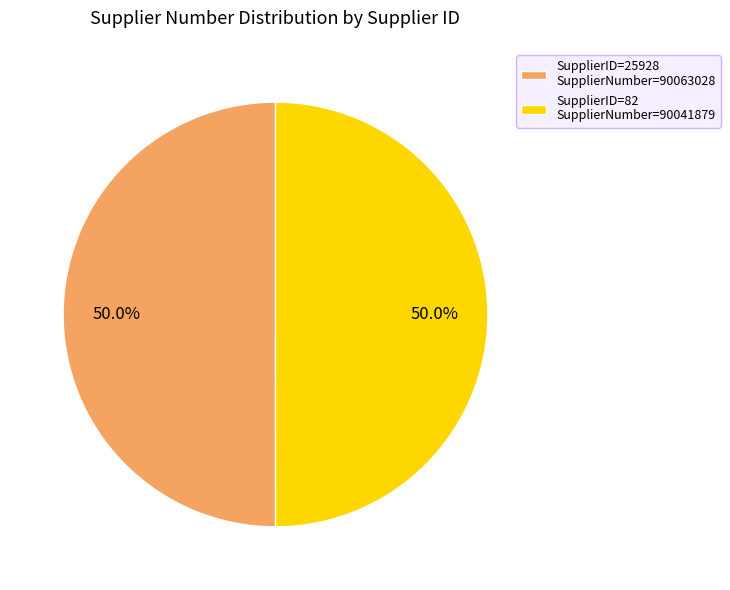

Approximately how many times larger is the value at SupplierID=82 SupplierNumber=90041879 compared to SupplierID=25928 SupplierNumber=90063028?

1.0